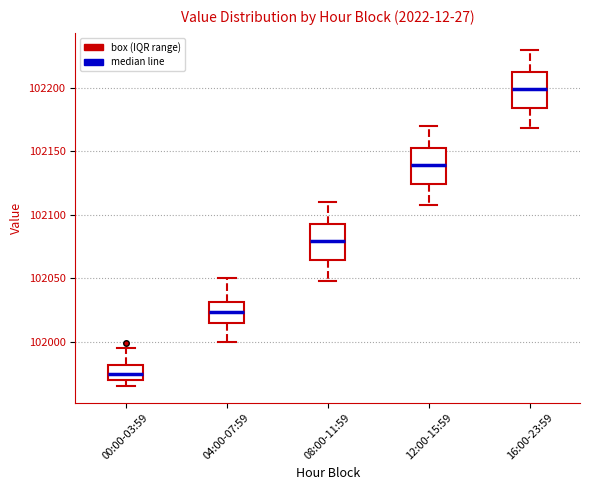

Which box's median line is the lowest?

00:00-03:59